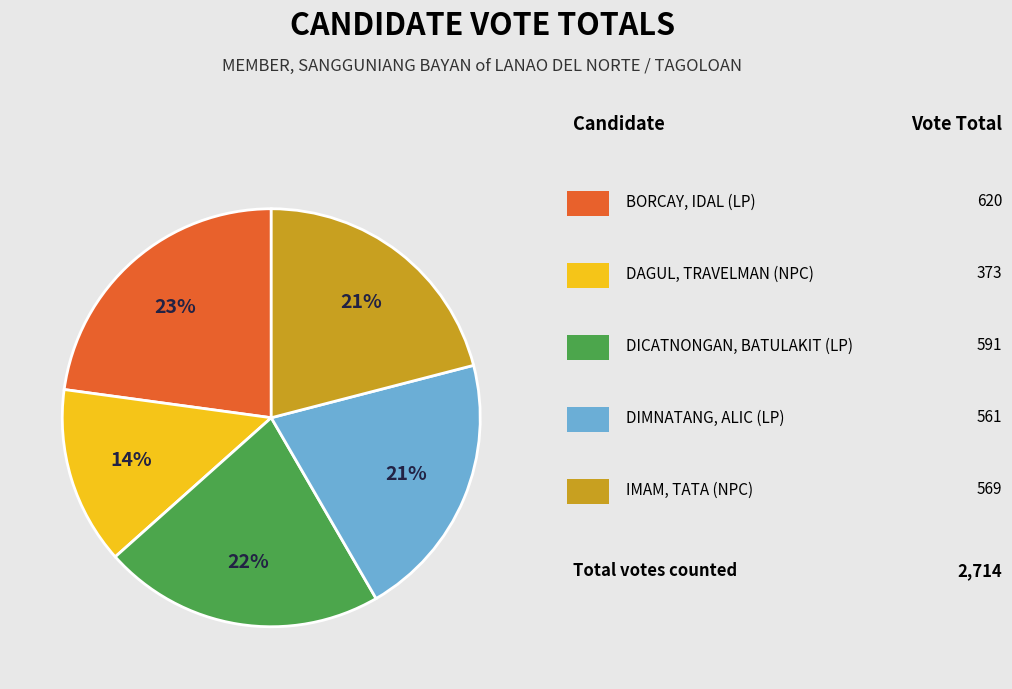

Is there any slice that represents more than half of the pie?

No